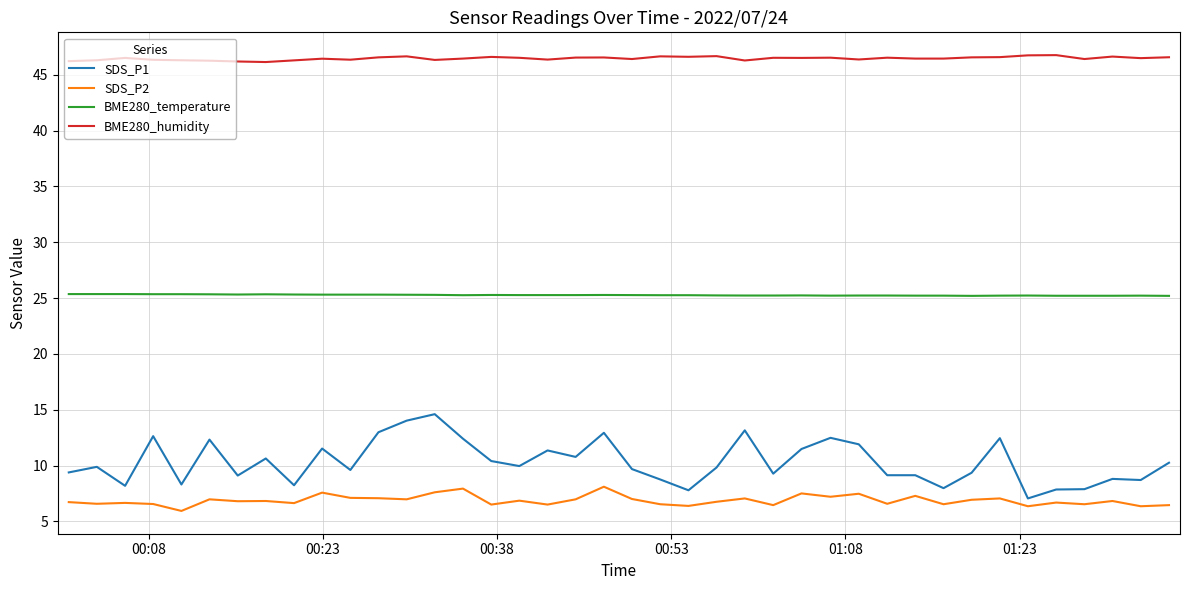

Rank the series by their maximum value, from lowest to highest.

SDS_P2, SDS_P1, BME280_temperature, BME280_humidity